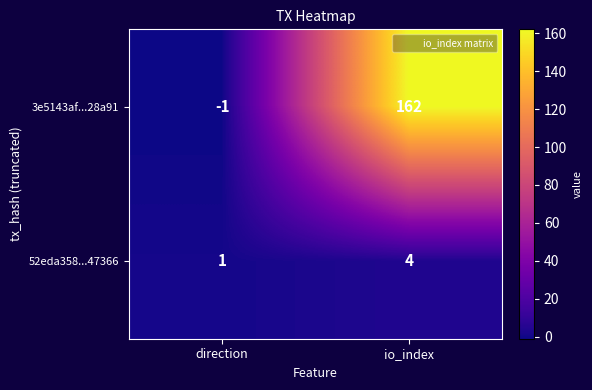

True or false: 3e5143af...28a91 has a value of 162 at io_index.

True